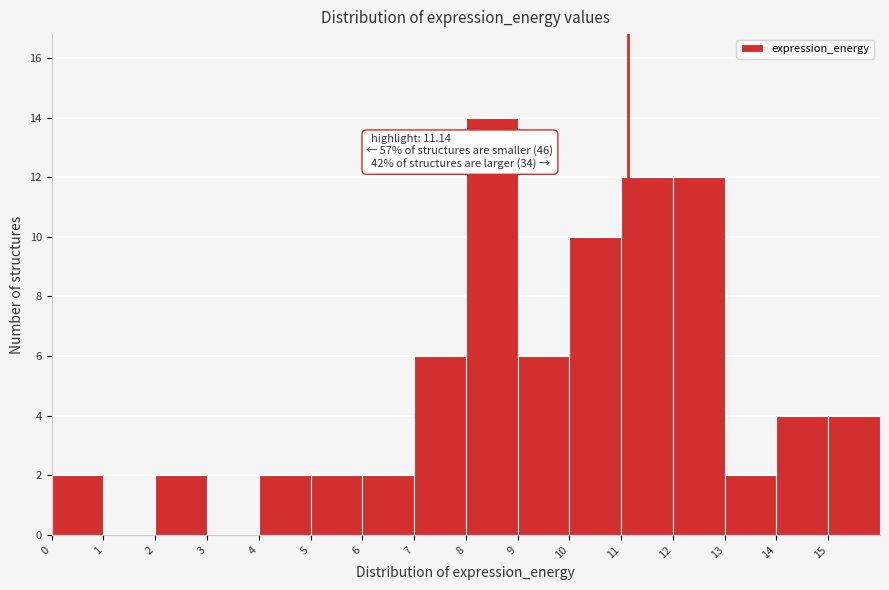

Which range on the x-axis has the tallest bar?

8 to 9